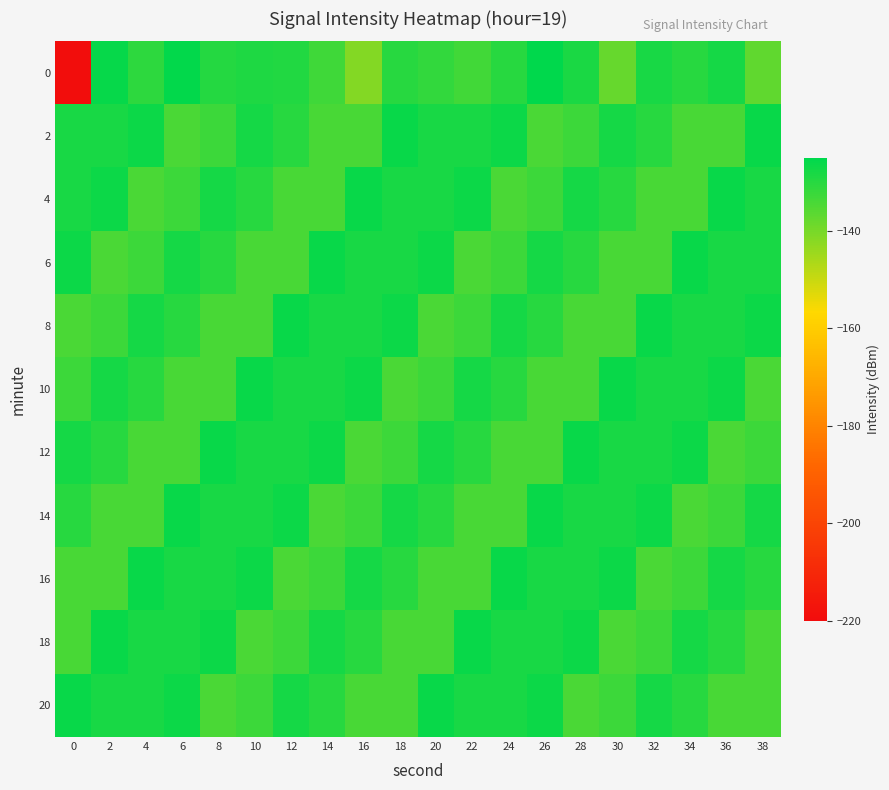

Reading left to right, transcribe all the data shown in this chart.

0: 0=-219.4	2=-126.0	4=-130.6	6=-125.7	8=-129.8	10=-128.9	12=-129.1	14=-133.1	16=-141.5	18=-129.9	20=-131.7	22=-133.3	24=-130.0	26=-125.3	28=-128.6	30=-137.6	32=-128.2	34=-130.1	36=-127.7	38=-136.9
2: 0=-128.3	2=-128.1	4=-126.8	6=-134.3	8=-132.7	10=-127.8	12=-130.0	14=-134.0	16=-134.1	18=-126.4	20=-128.3	22=-128.1	24=-126.8	26=-134.3	28=-132.7	30=-127.8	32=-130.0	34=-134.0	36=-134.1	38=-126.4
4: 0=-128.1	2=-126.8	4=-134.3	6=-132.7	8=-127.8	10=-130.0	12=-134.0	14=-134.1	16=-126.4	18=-128.3	20=-128.1	22=-126.8	24=-134.3	26=-132.7	28=-127.8	30=-130.0	32=-134.0	34=-134.1	36=-126.4	38=-128.3
6: 0=-126.8	2=-134.3	4=-132.7	6=-127.8	8=-130.0	10=-134.0	12=-134.1	14=-126.4	16=-128.3	18=-128.1	20=-126.8	22=-134.3	24=-132.7	26=-127.8	28=-130.0	30=-134.0	32=-134.1	34=-126.4	36=-128.3	38=-128.1
8: 0=-134.3	2=-132.7	4=-127.8	6=-130.0	8=-134.0	10=-134.1	12=-126.4	14=-128.3	16=-128.1	18=-126.8	20=-134.3	22=-132.7	24=-127.8	26=-130.0	28=-134.0	30=-134.1	32=-126.4	34=-128.3	36=-128.1	38=-126.8
10: 0=-132.7	2=-127.8	4=-130.0	6=-134.0	8=-134.1	10=-126.4	12=-128.3	14=-128.1	16=-126.8	18=-134.3	20=-132.7	22=-127.8	24=-130.0	26=-134.0	28=-134.1	30=-126.4	32=-128.3	34=-128.1	36=-126.8	38=-134.3
12: 0=-127.8	2=-130.0	4=-134.0	6=-134.1	8=-126.4	10=-128.3	12=-128.1	14=-126.8	16=-134.3	18=-132.7	20=-127.8	22=-130.0	24=-134.0	26=-134.1	28=-126.4	30=-128.3	32=-128.1	34=-126.8	36=-134.3	38=-132.7
14: 0=-130.0	2=-134.0	4=-134.1	6=-126.4	8=-128.3	10=-128.1	12=-126.8	14=-134.3	16=-132.7	18=-127.8	20=-130.0	22=-134.0	24=-134.1	26=-126.4	28=-128.3	30=-128.1	32=-126.8	34=-134.3	36=-132.7	38=-127.8
16: 0=-134.0	2=-134.1	4=-126.4	6=-128.3	8=-128.1	10=-126.8	12=-134.3	14=-132.7	16=-127.8	18=-130.0	20=-134.0	22=-134.1	24=-126.4	26=-128.3	28=-128.1	30=-126.8	32=-134.3	34=-132.7	36=-127.8	38=-130.0
18: 0=-134.1	2=-126.4	4=-128.3	6=-128.1	8=-126.8	10=-134.3	12=-132.7	14=-127.8	16=-130.0	18=-134.0	20=-134.1	22=-126.4	24=-128.3	26=-128.1	28=-126.8	30=-134.3	32=-132.7	34=-127.8	36=-130.0	38=-134.0
20: 0=-126.4	2=-128.3	4=-128.1	6=-126.8	8=-134.3	10=-132.7	12=-127.8	14=-130.0	16=-134.0	18=-134.1	20=-126.4	22=-128.3	24=-128.1	26=-126.8	28=-134.3	30=-132.7	32=-127.8	34=-130.0	36=-134.0	38=-134.1